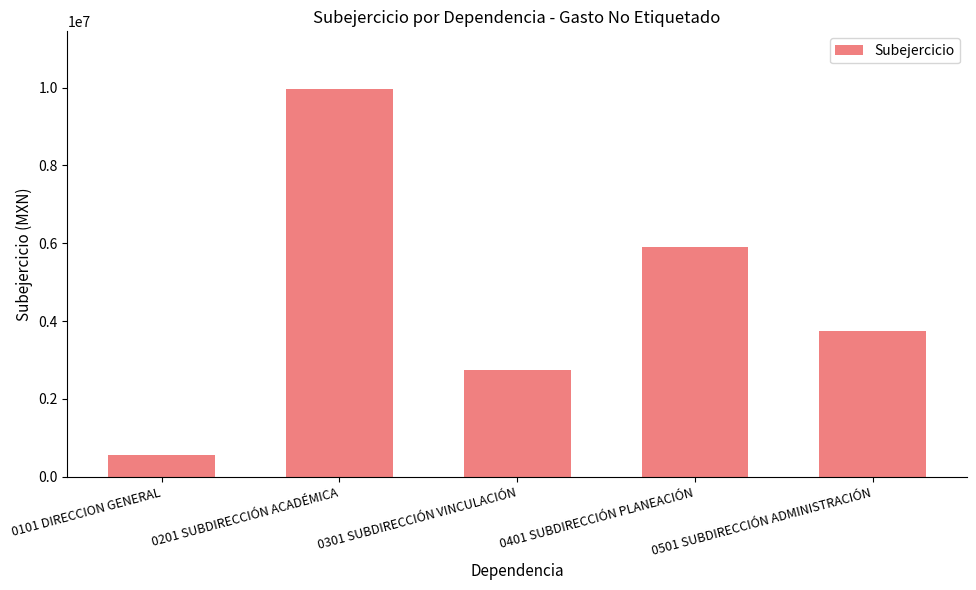

What is the maximum value shown in the chart?

9956894.8